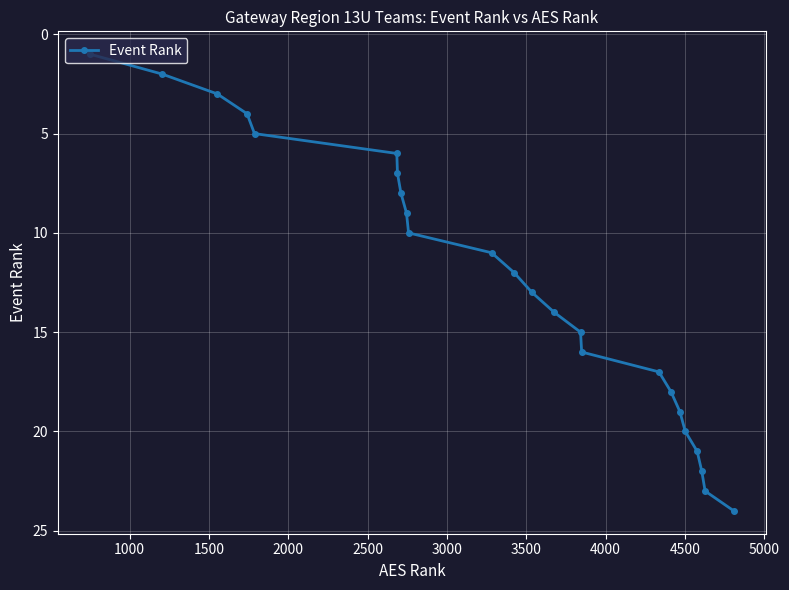

What is the minimum value shown in the chart?

1